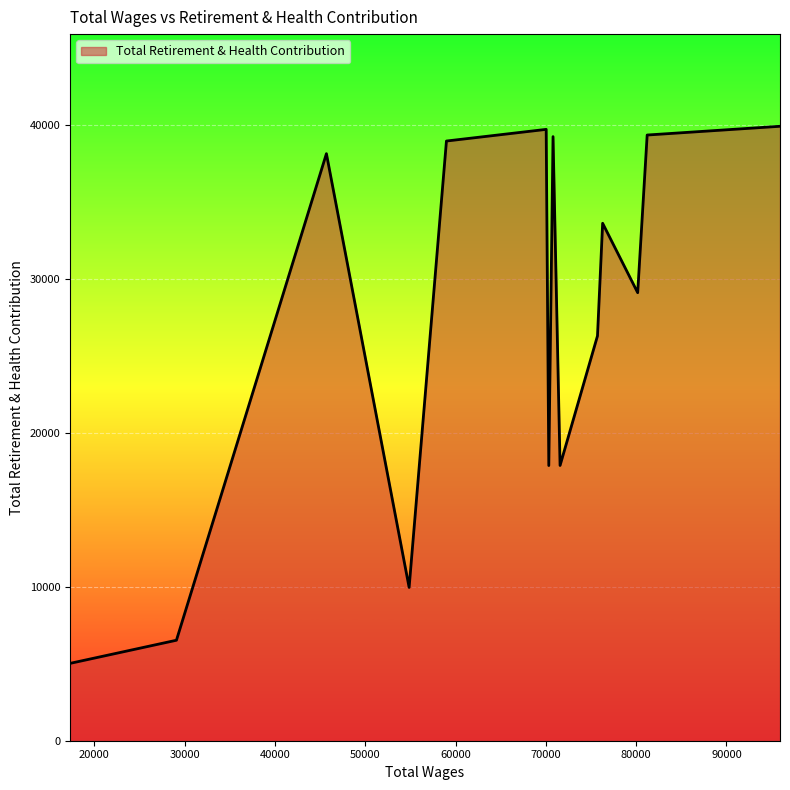

What is the difference between the maximum and minimum values?

34892